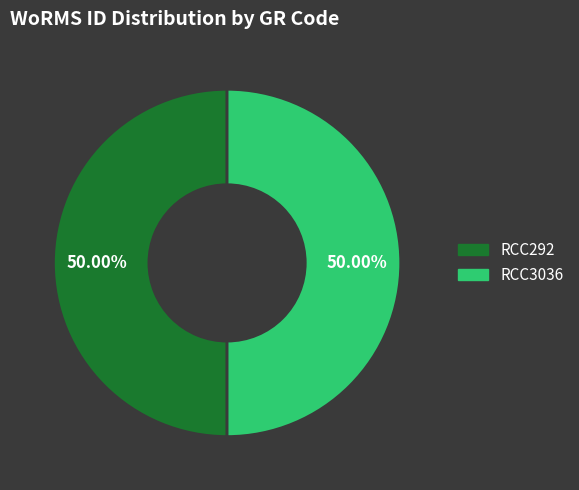

How many segments does this pie chart have?

2